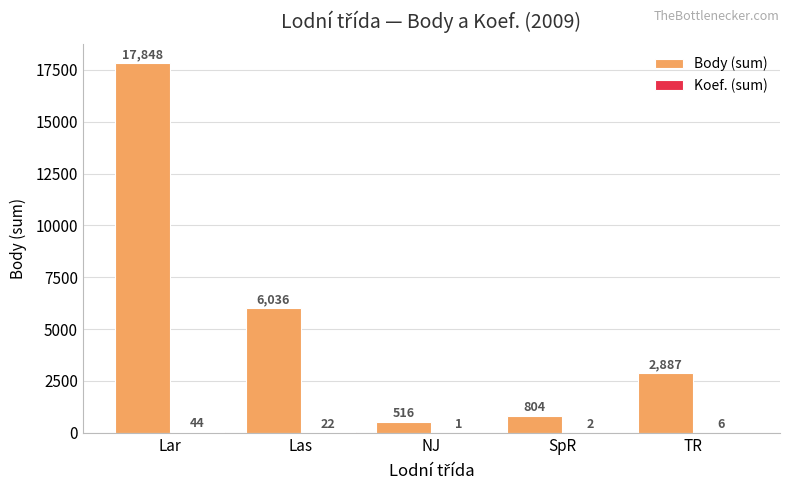

The value of Body (sum) at Las is 9433. True or false?

False